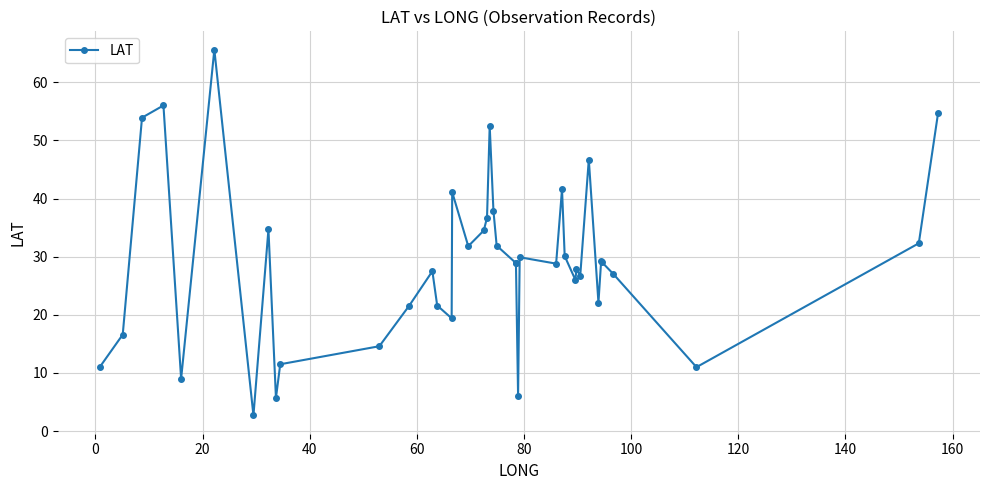

Count the number of categories in the chart.

40